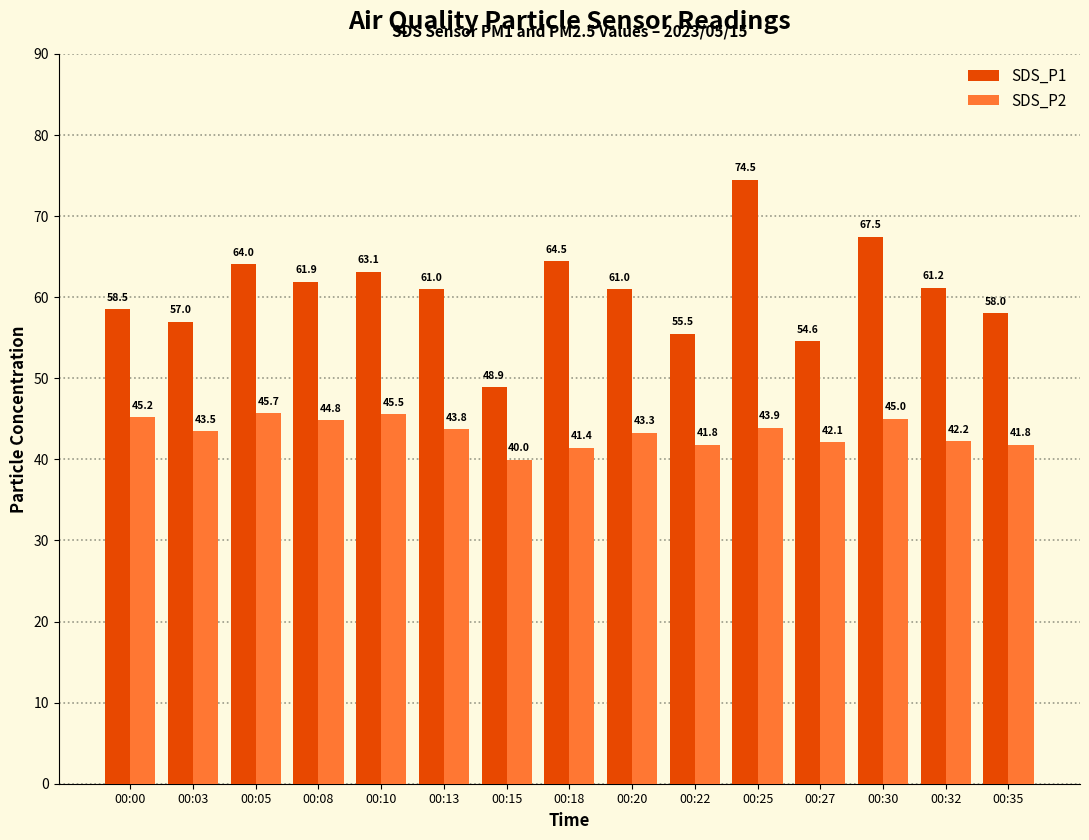

Where does the SDS_P2 series first go above 43?

00:00